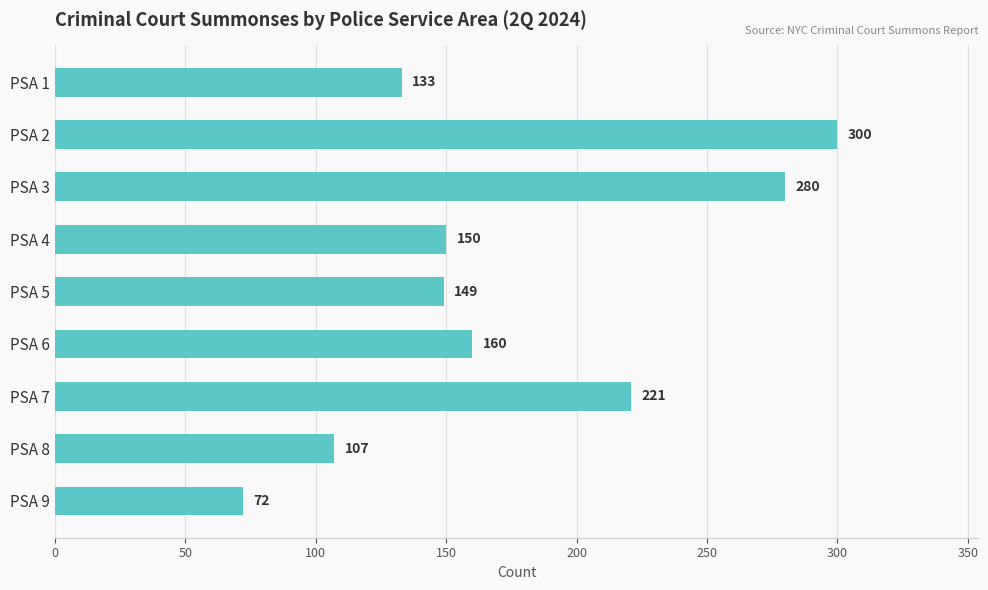

What is the change in value from PSA 6 to PSA 8?

-53